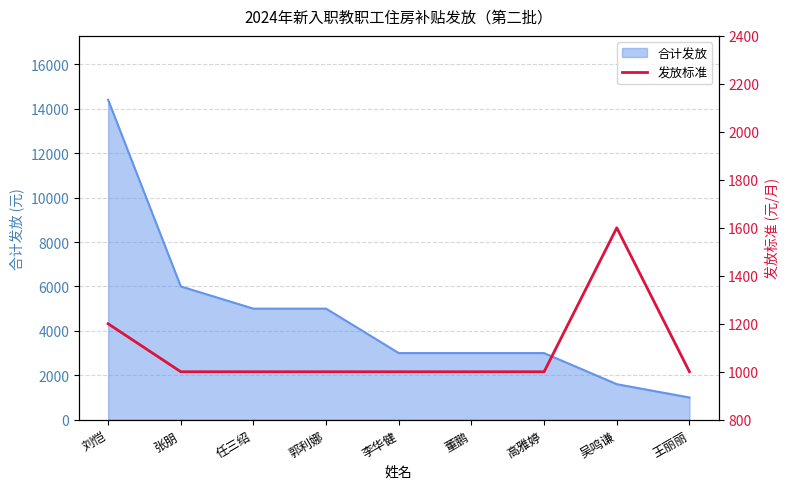

At which label is 合计发放 closest to 7700?

张朋